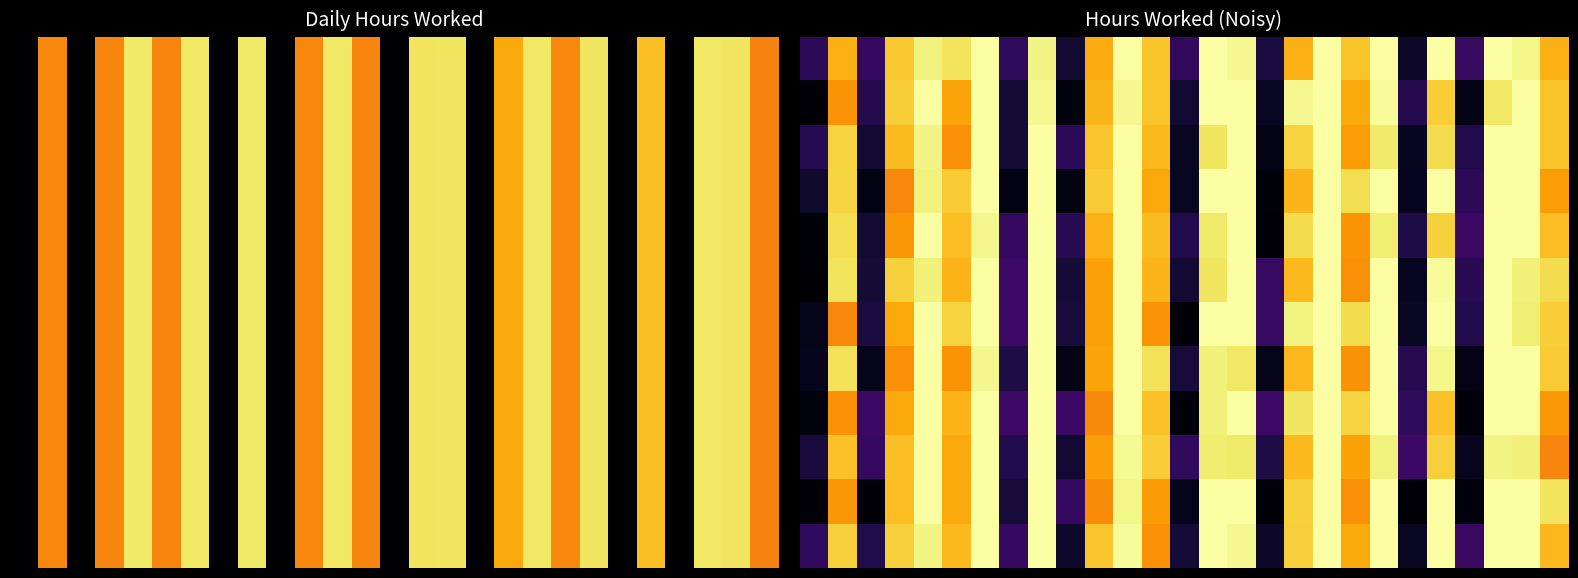

What is the greatest value displayed?

15.0